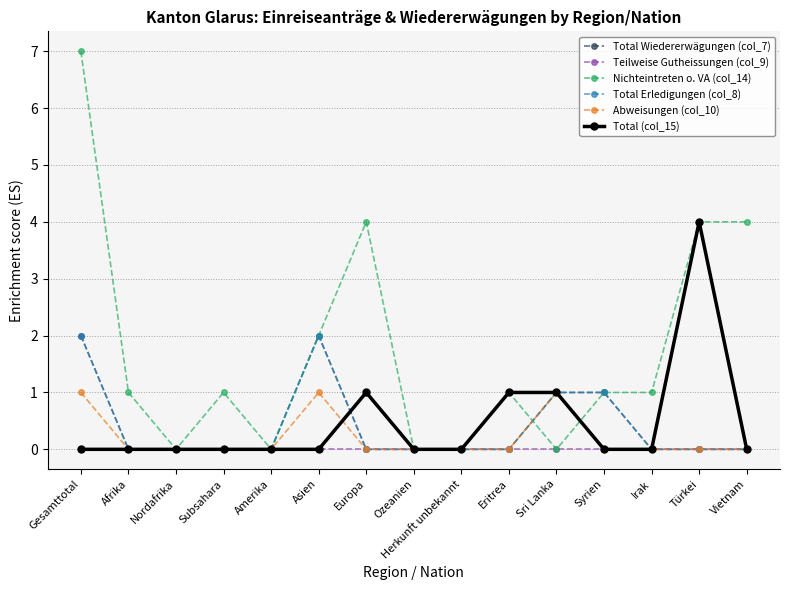

Which series has the largest total across all categories?

Nichteintreten o. VA (col_14)